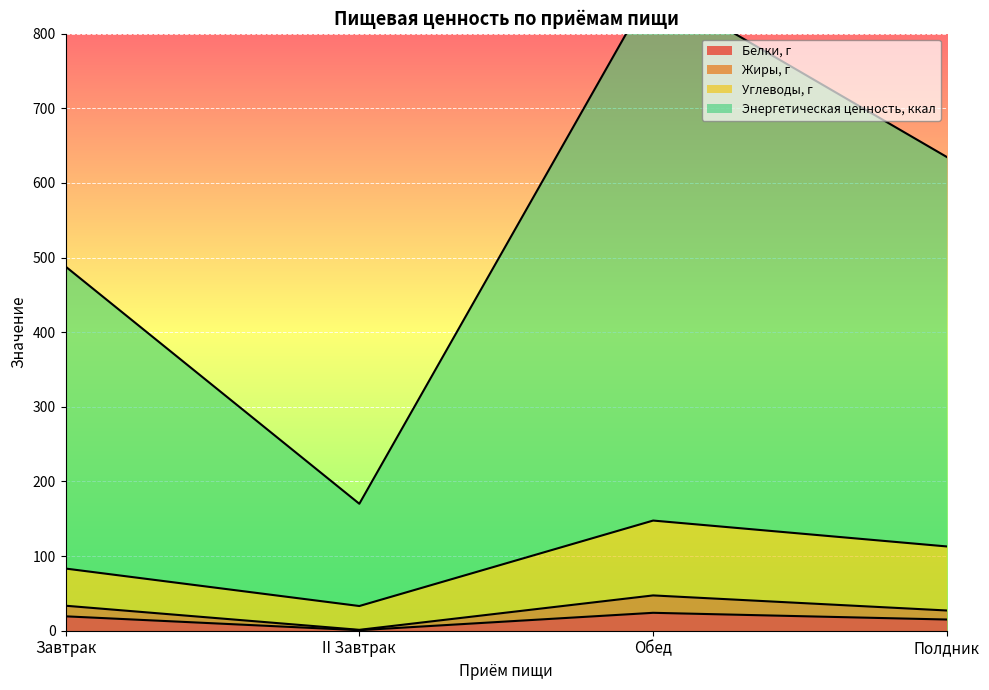

True or false: Энергетическая ценность, ккал has a value of 1312.0 at Обед.

False